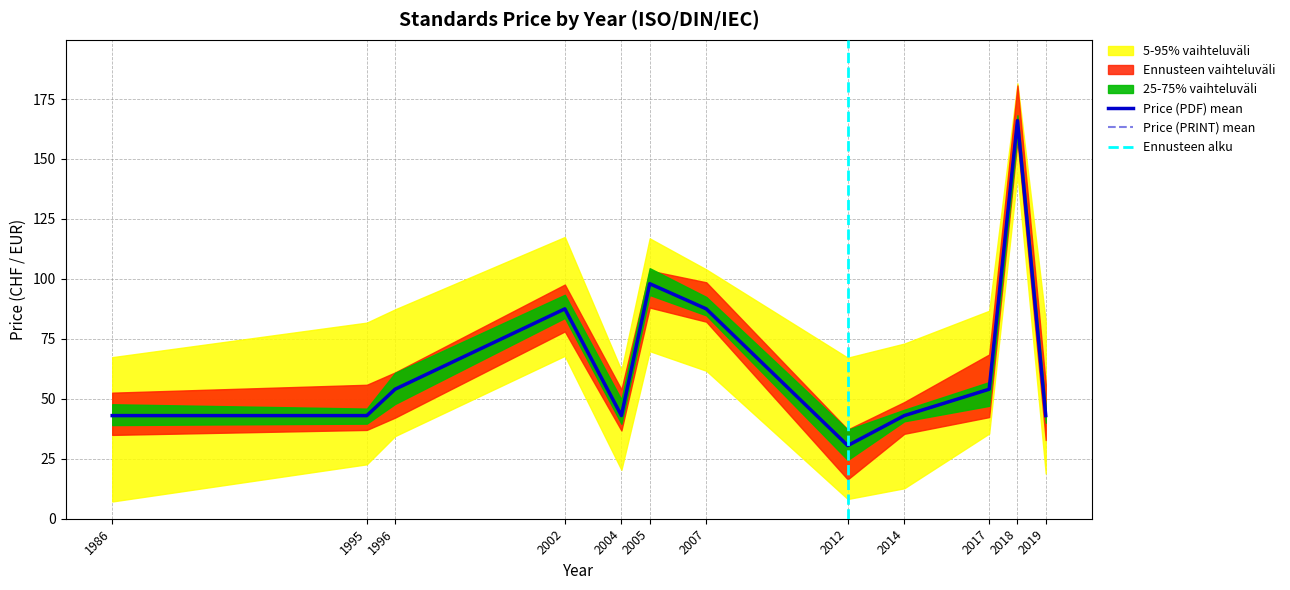

Between 2017 and 2007, which is larger?

2007